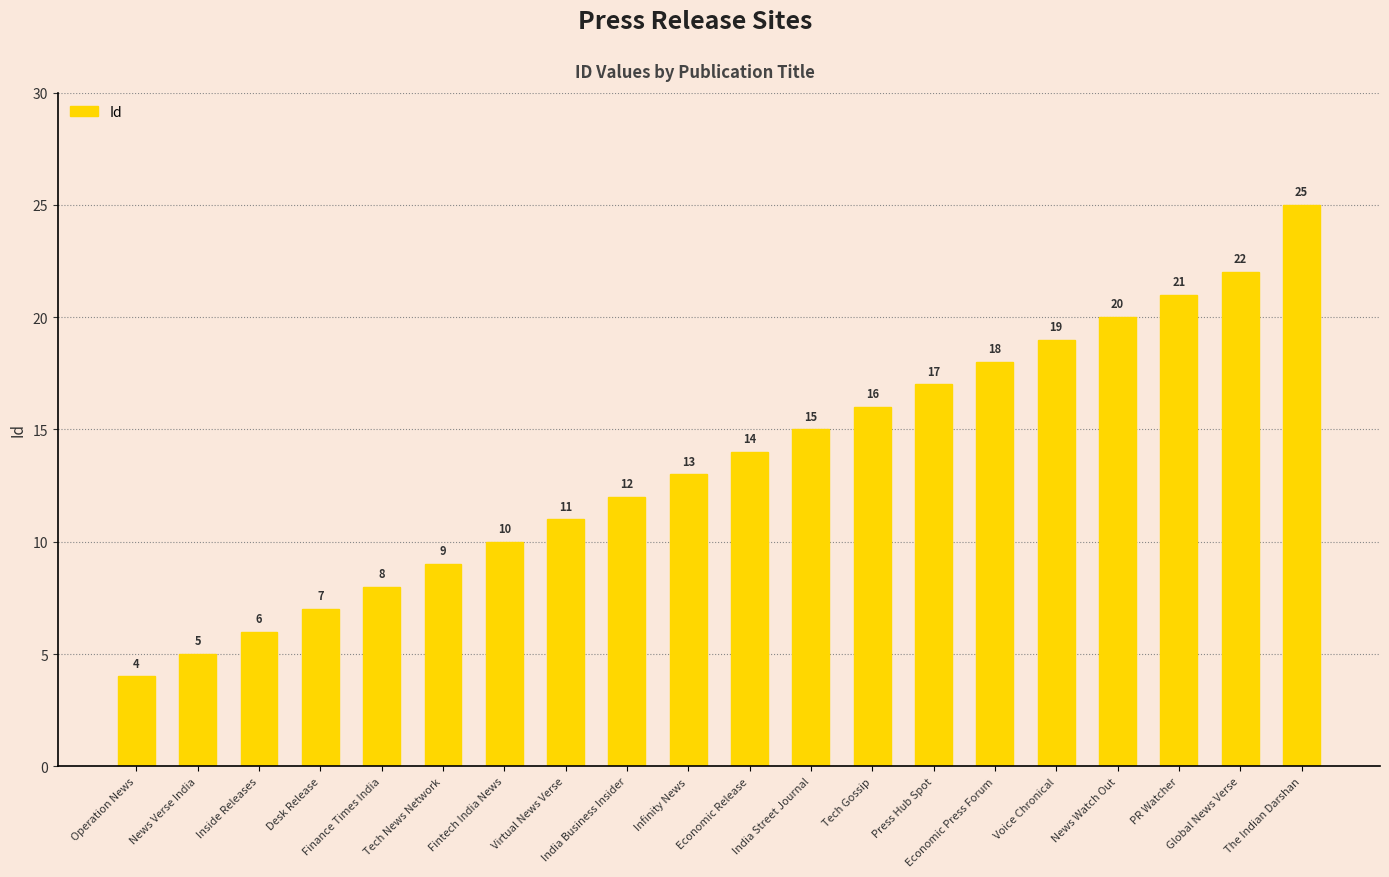

Reading left to right, what are all the values shown in this chart?

Operation News=4	News Verse India=5	Inside Releases=6	Desk Release=7	Finance Times India=8	Tech News Network=9	Fintech India News=10	Virtual News Verse=11	India Business Insider=12	Infinity News=13	Economic Release=14	India Street Journal=15	Tech Gossip=16	Press Hub Spot=17	Economic Press Forum=18	Voice Chronical=19	News Watch Out=20	PR Watcher=21	Global News Verse=22	The Indian Darshan=25